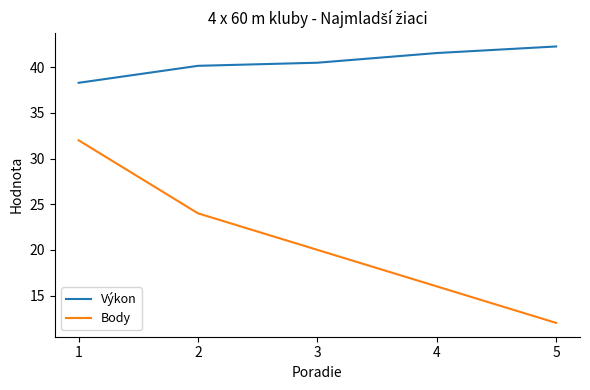

At how many categories does at least one series exceed 24?

5